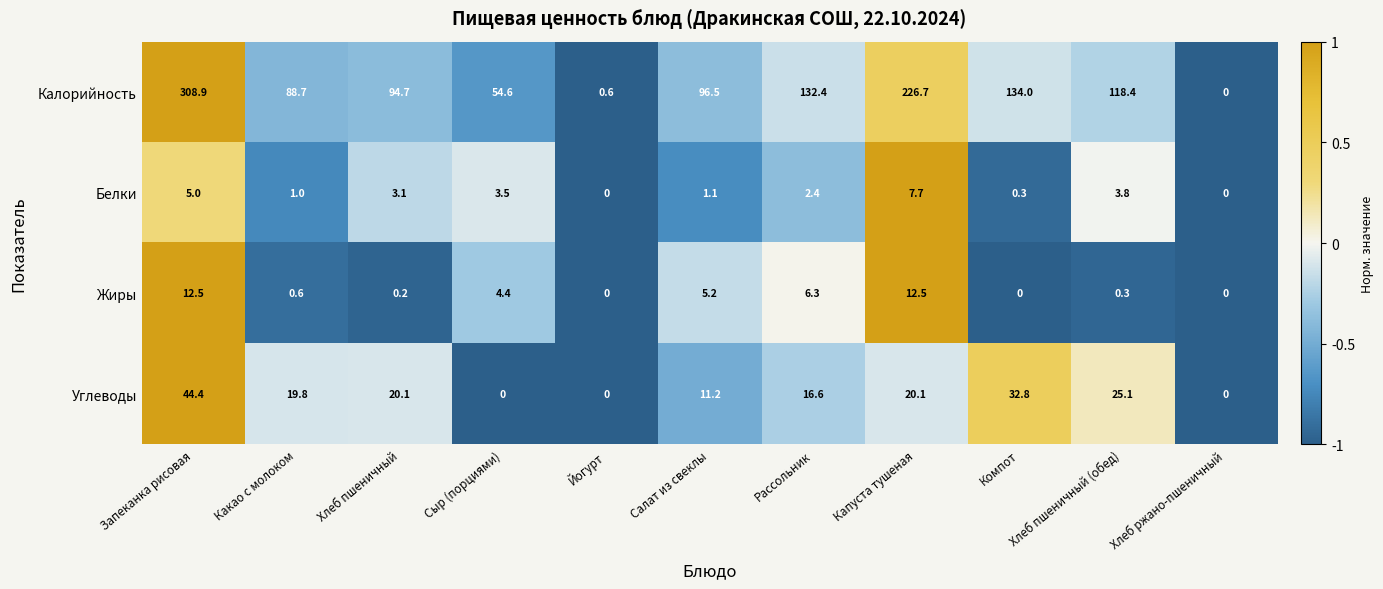

Between Рассольник and Хлеб ржано-пшеничный, which series saw the biggest shift?

Калорийность